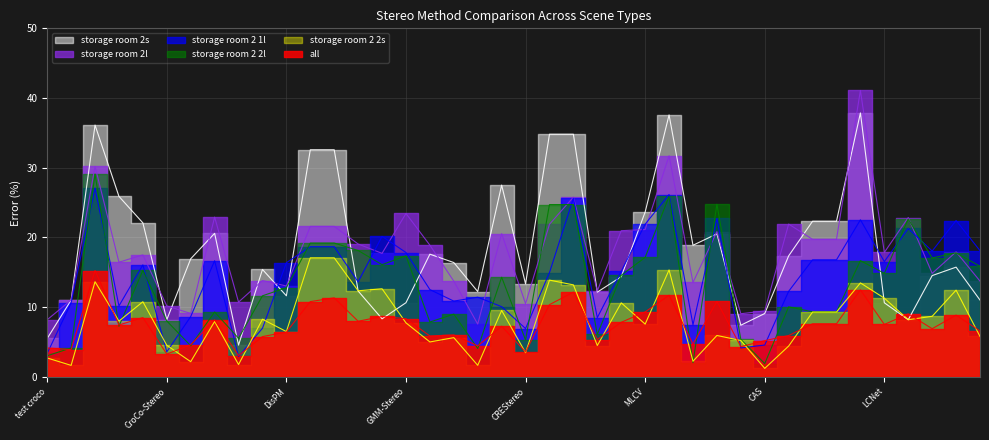

What is the difference between the second highest and second lowest values in the storage room 2 2l series?

23.8